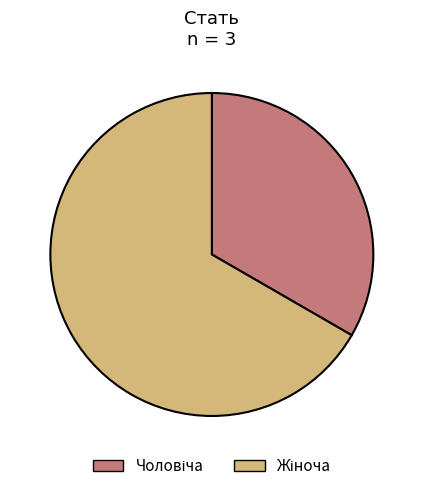

How many segments does this pie chart have?

2